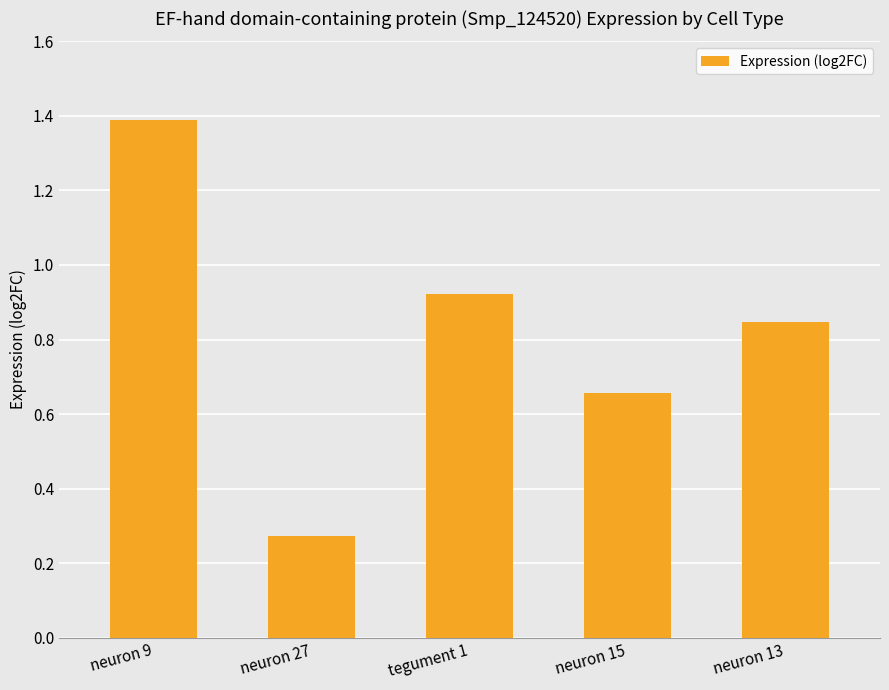

What is the sum of all values?

4.1